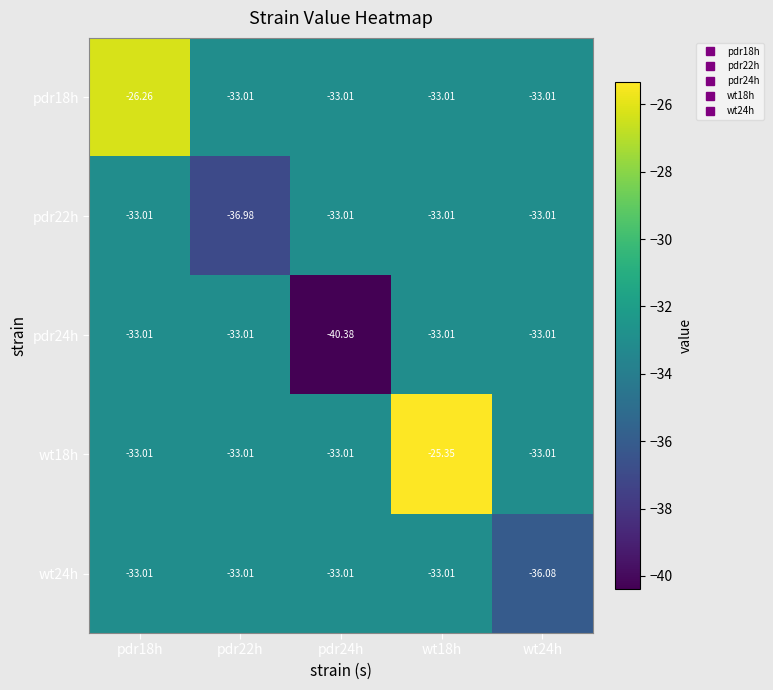

Count the number of data series in this chart.

5